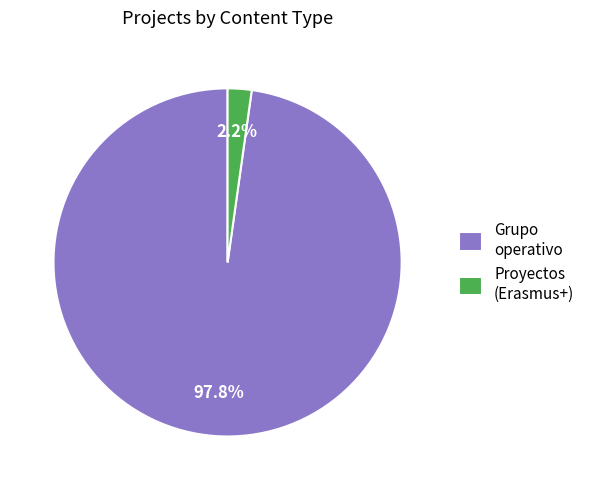

Which slice is the smallest?

Proyectos (Erasmus+)